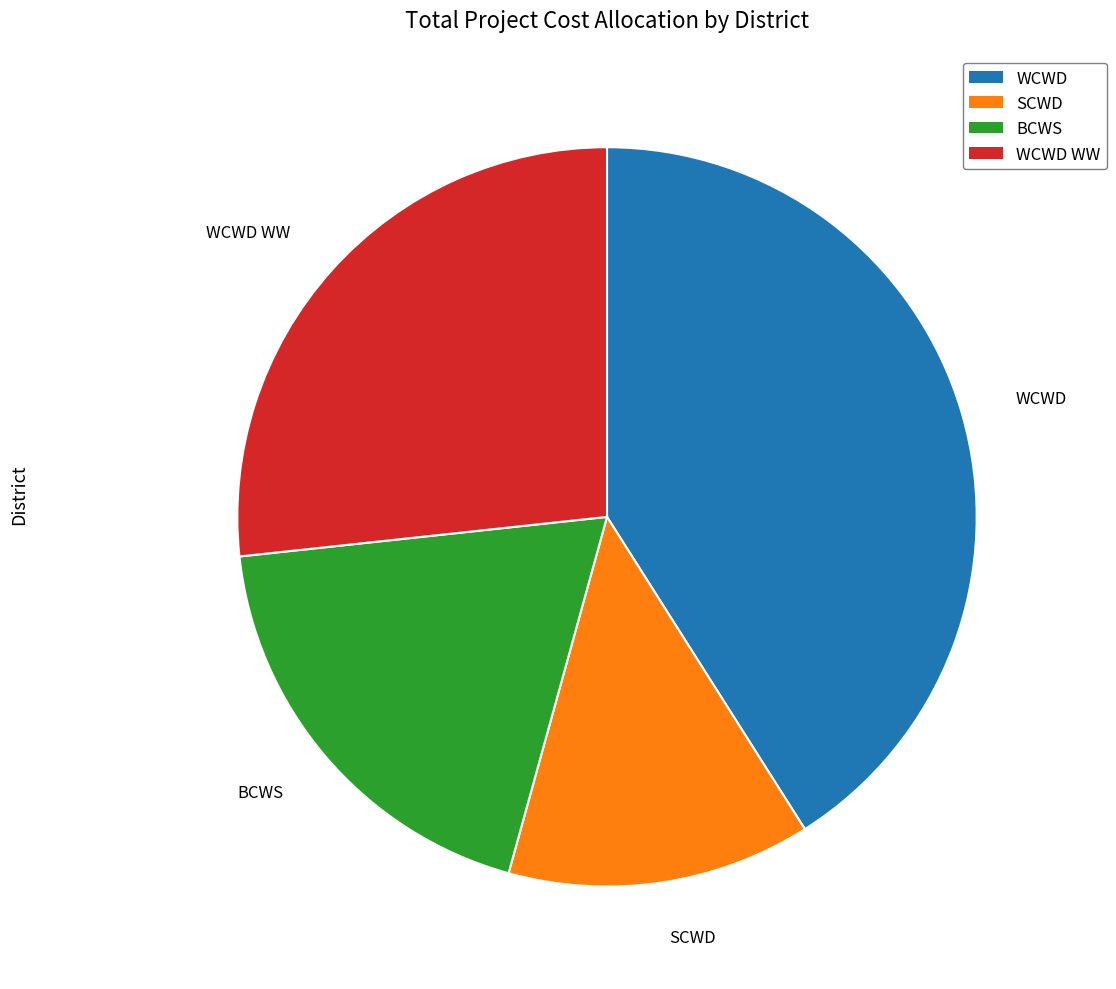

Does any single category account for the majority?

No